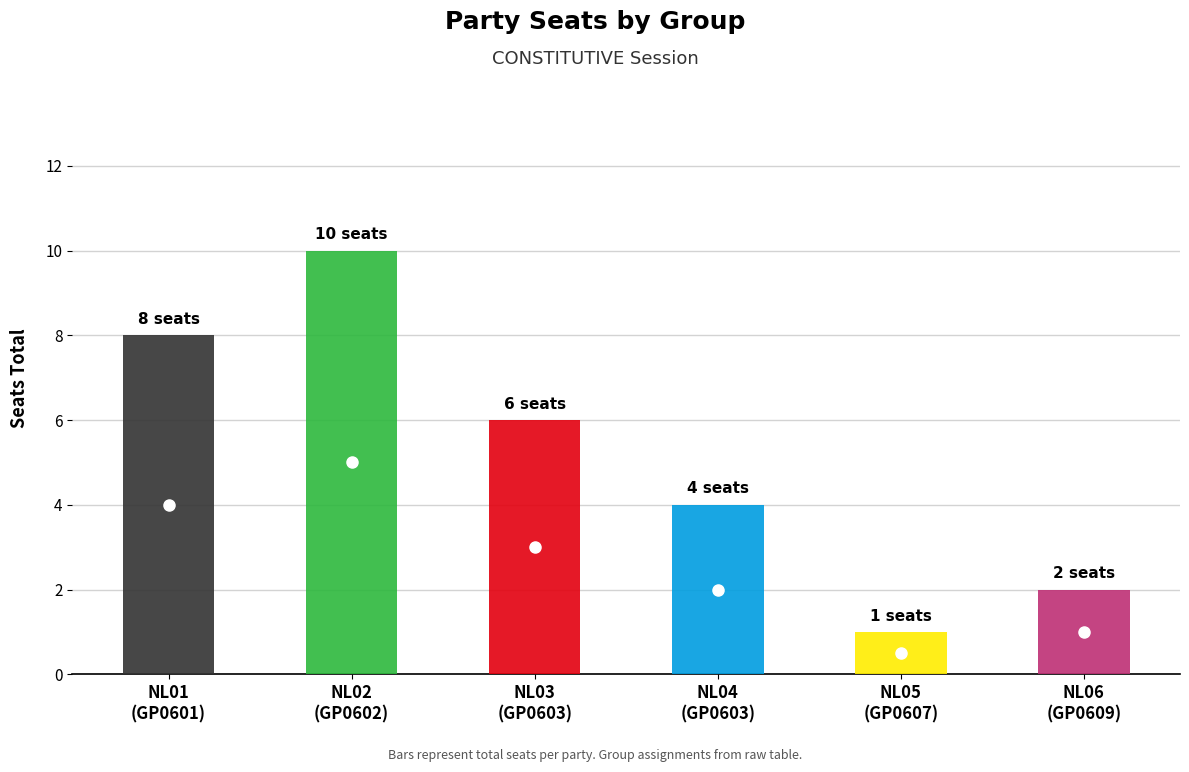

Approximately how many times larger is the value at NL05
(GP0607) compared to NL02
(GP0602)?

0.1